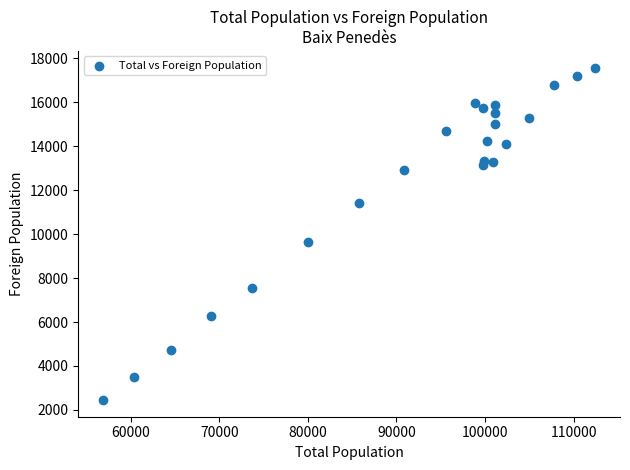

What Y value in the scatter plot is closest to 10012?

9654